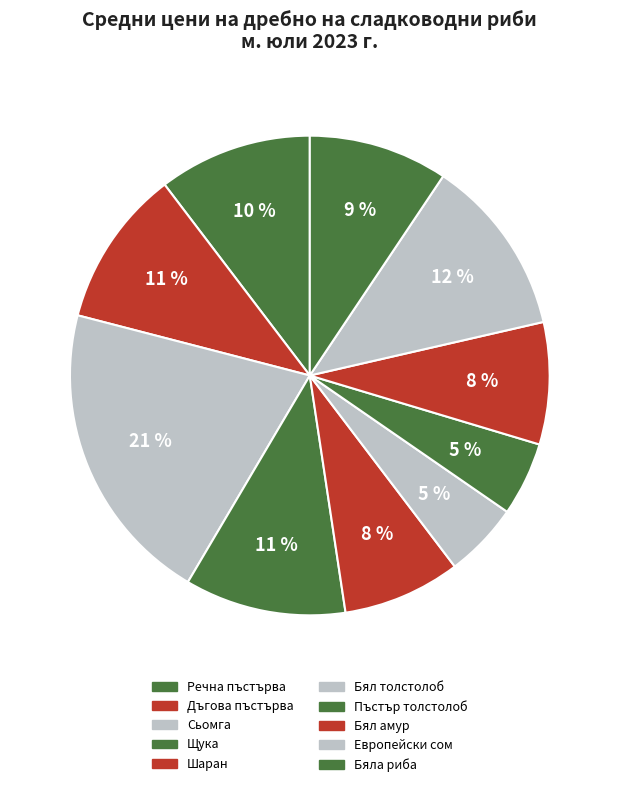

To the nearest percent, what percentage of the pie is Шаран?

8%